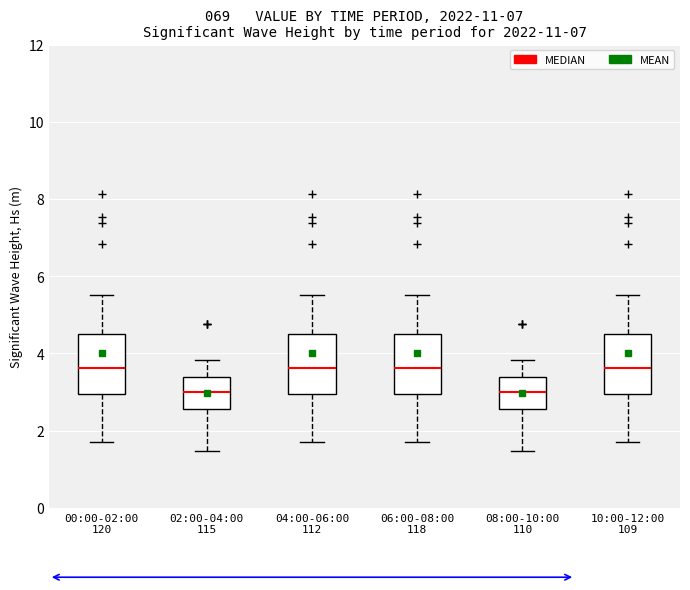

Reading left to right, read every box against the y-axis: the position of its median line, the range the box covers, and the ends of its whiskers. The values are not printed on the chart, so give them approximately, as read against the axis.

00:00-02:00 120: median 3.6, box 3.0 to 4.4, whiskers 1.8 to 5.6
02:00-04:00 115: median 3.0, box 2.6 to 3.4, whiskers 1.4 to 3.8
04:00-06:00 112: median 3.6, box 3.0 to 4.4, whiskers 1.8 to 5.6
06:00-08:00 118: median 3.6, box 3.0 to 4.4, whiskers 1.8 to 5.6
08:00-10:00 110: median 3.0, box 2.6 to 3.4, whiskers 1.4 to 3.8
10:00-12:00 109: median 3.6, box 3.0 to 4.4, whiskers 1.8 to 5.6